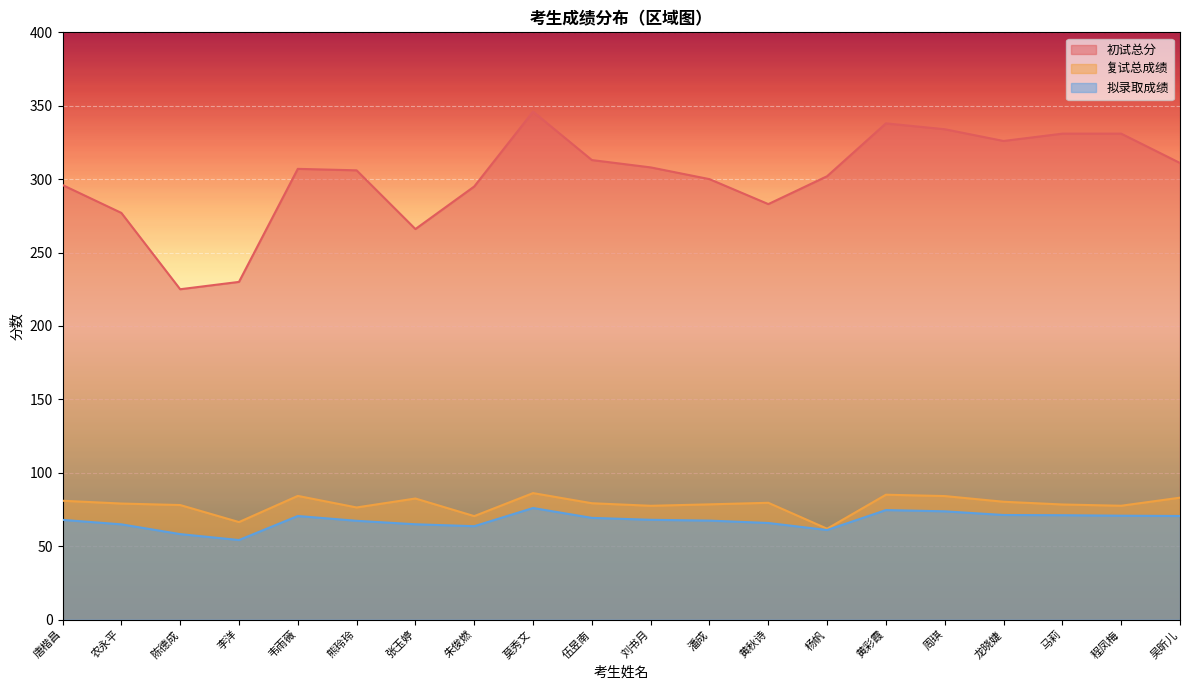

Reading right to left, what are all the values shown in this chart?

初试总分: 311.0	331.0	331.0	326.0	334.0	338.0	302.0	283.0	300.0	308.0	313.0	346.0	295.0	266.0	306.0	307.0	230.0	225.0	277.0	296.0
复试总成绩: 83.0	77.5	78.4	80.2	84.1	85.0	61.9	79.5	78.5	77.5	79.2	86.1	70.5	82.5	76.3	84.2	66.4	78.0	79.0	80.9
拟录取成绩: 70.5	70.7	71.1	71.2	73.7	74.6	61.0	65.8	67.4	68.0	69.2	76.0	63.6	64.9	67.3	70.5	54.2	58.2	64.8	67.9